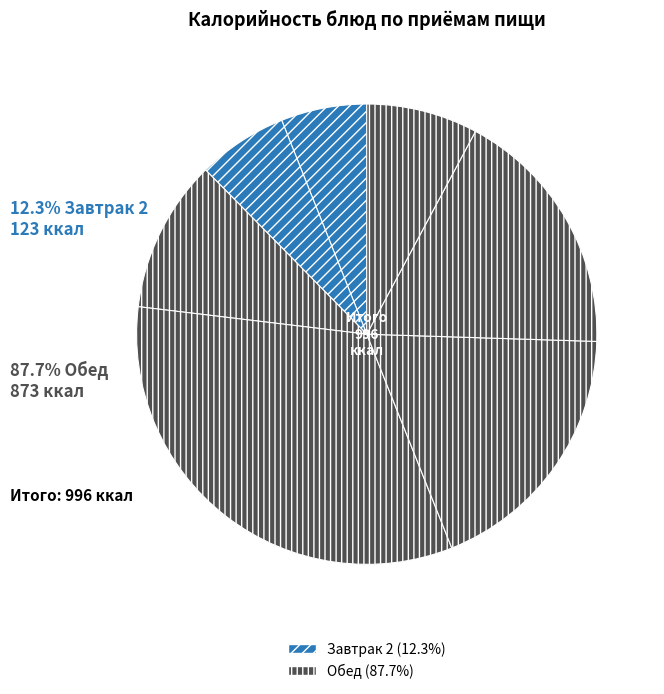

How many segments does this pie chart have?

7